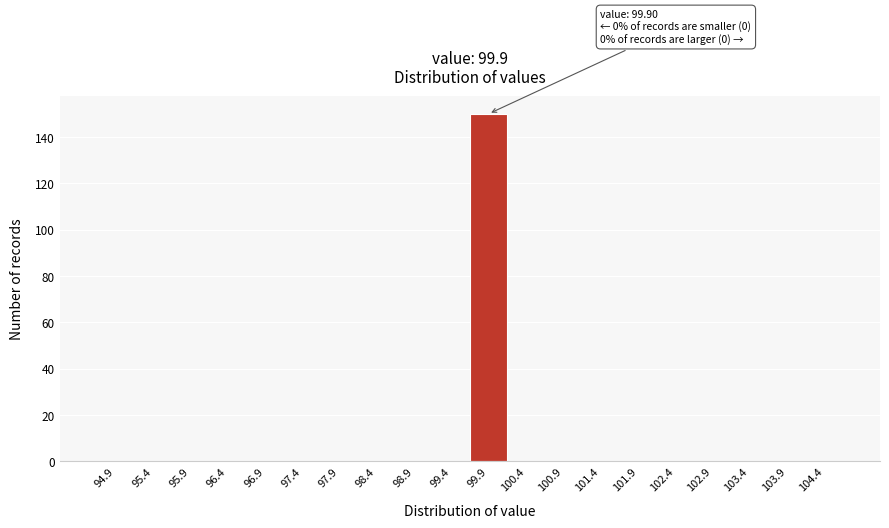

Reading left to right, extract all data points from this chart.

94.9=0	95.4=0	95.9=0	96.4=0	96.9=0	97.4=0	97.9=0	98.4=0	98.9=0	99.4=0	99.9=150	100.4=0	100.9=0	101.4=0	101.9=0	102.4=0	102.9=0	103.4=0	103.9=0	104.4=0